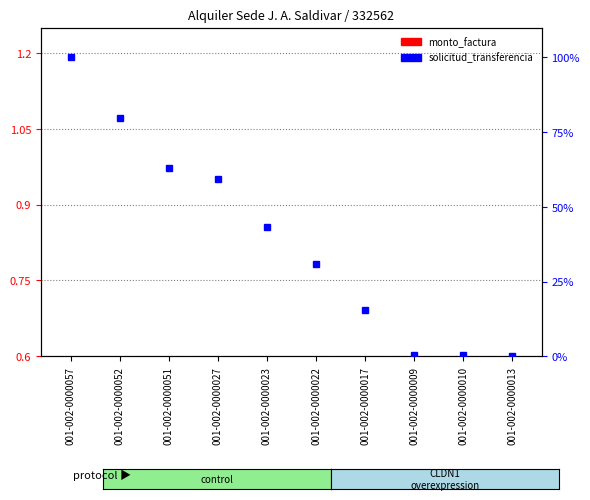

Is it true that monto_factura equals 1.0 at 001-002-0000010?

False